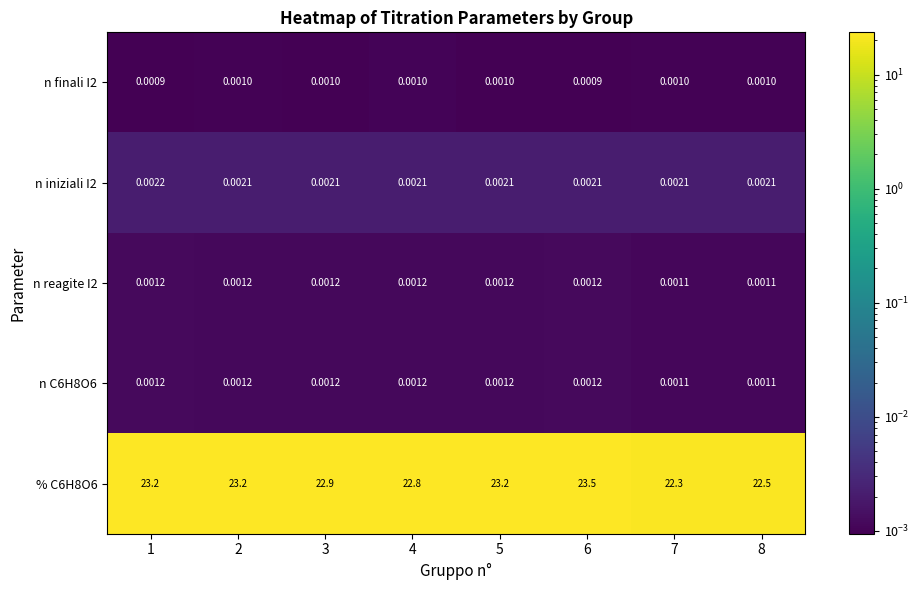

How many series are shown in this chart?

5